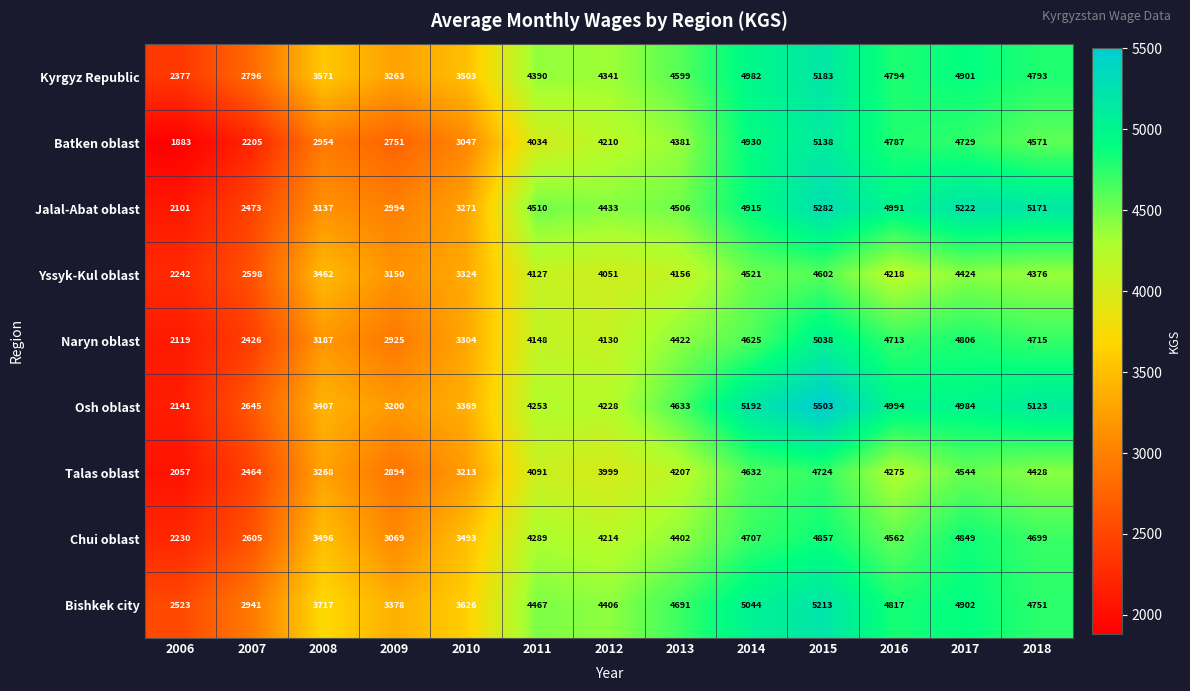

Between 2010 and 2014, which series saw the biggest shift?

Batken oblast